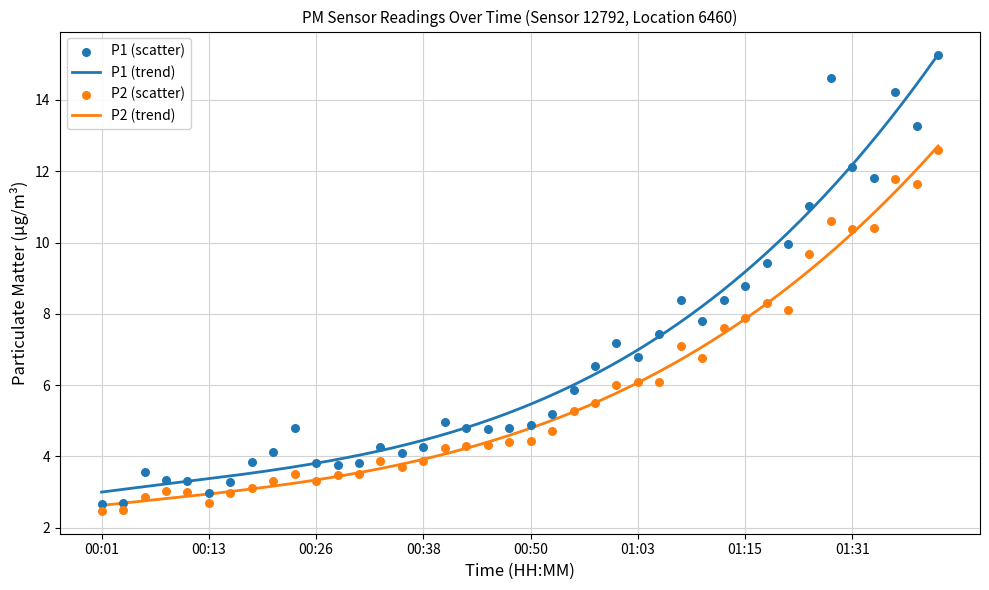

Which series contains the lowest Y value?

P2